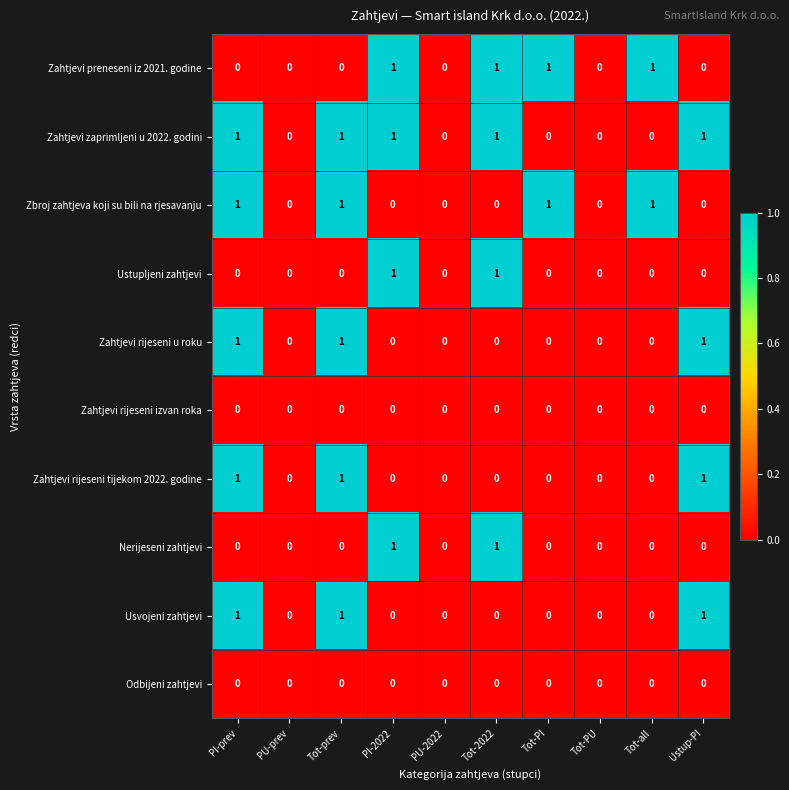

What is the sum of all Usvojeni zahtjevi values?

3